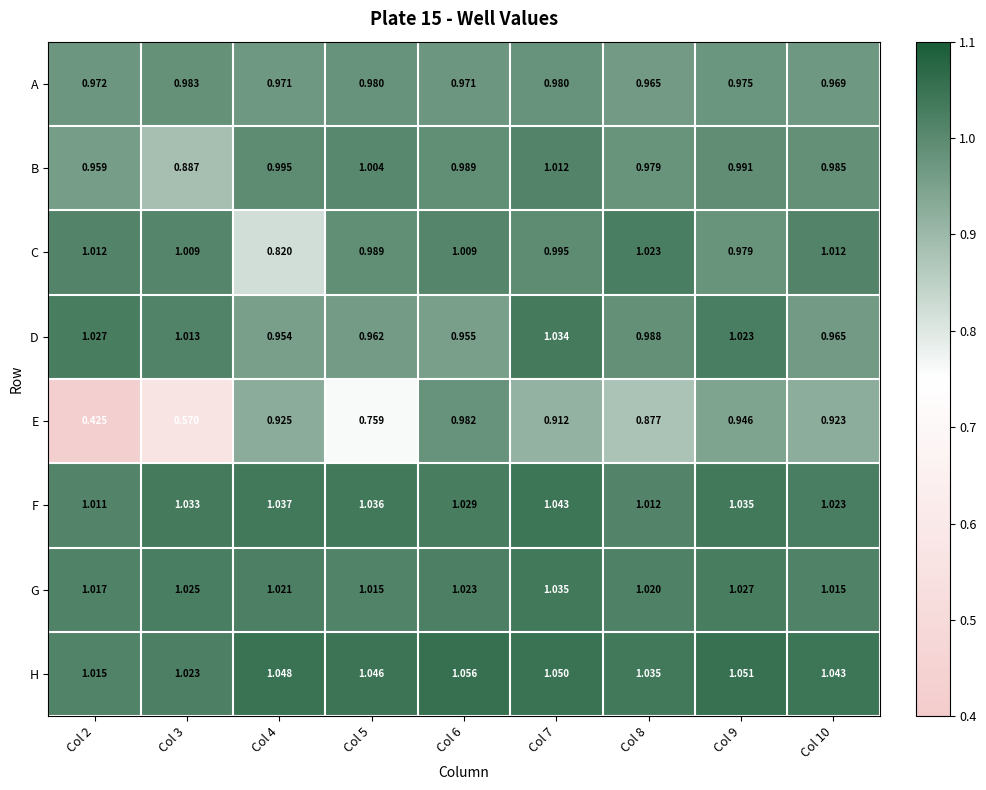

What is the difference between the highest and lowest values at Col 9?

0.1